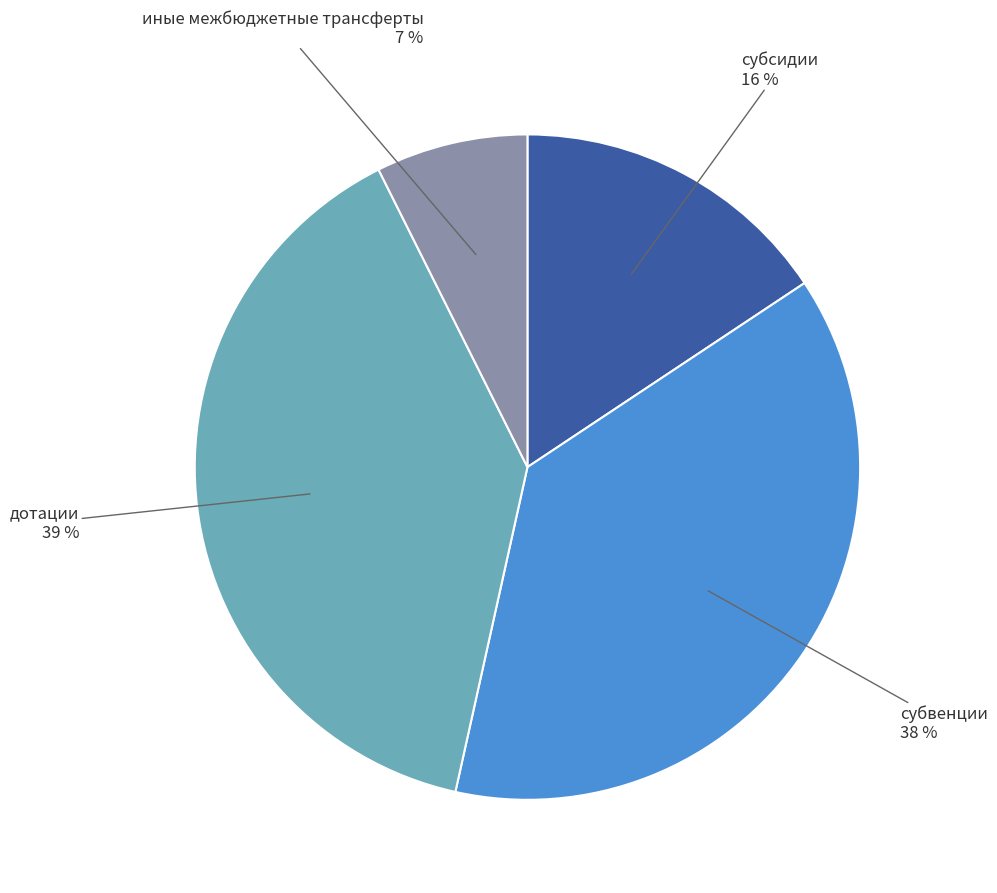

Combined, do субсидии and иные межбюджетные трансферты account for over 50%?

No